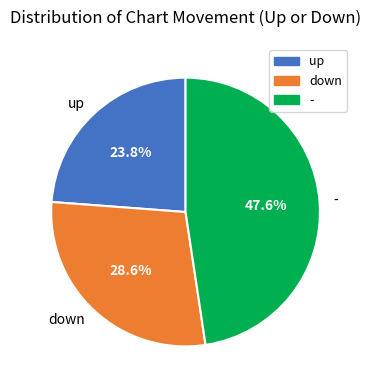

Rank the categories by value from highest to lowest.

-, down, up